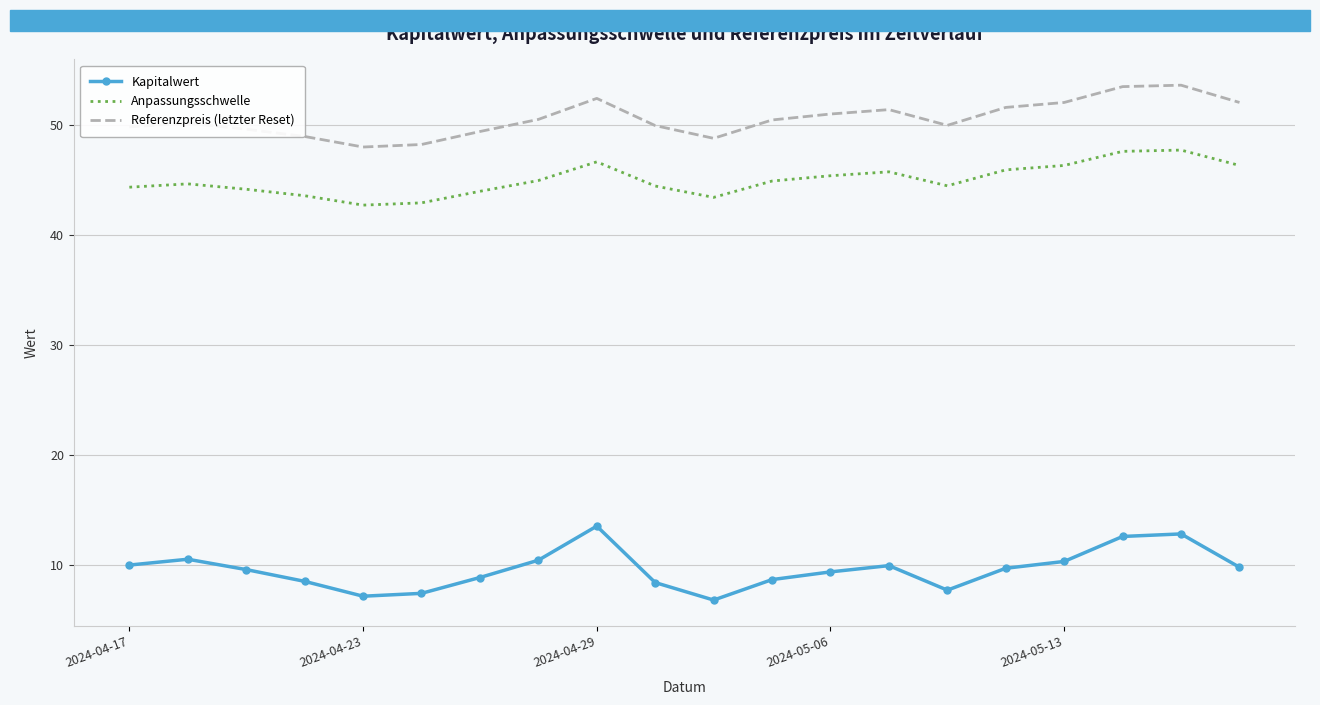

What is the difference between the maximum and minimum values in the Kapitalwert series?

6.7